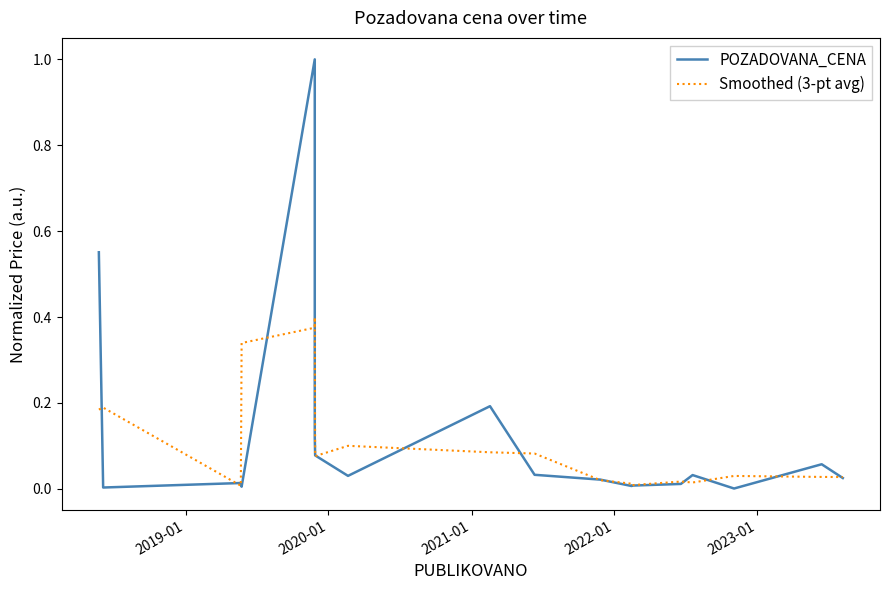

At how many categories does at least one series exceed 0?

18